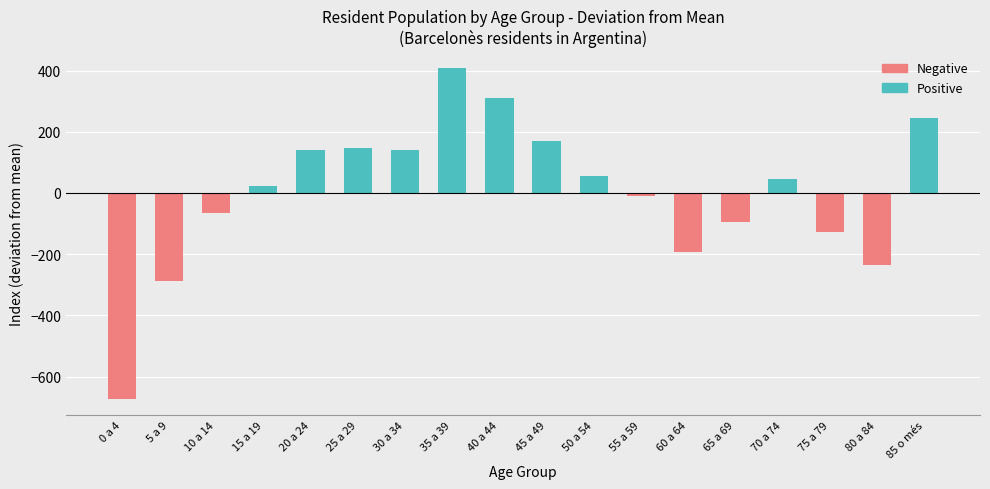

The Total series shows 321 at De 25 a 29 anys. True or false?

False